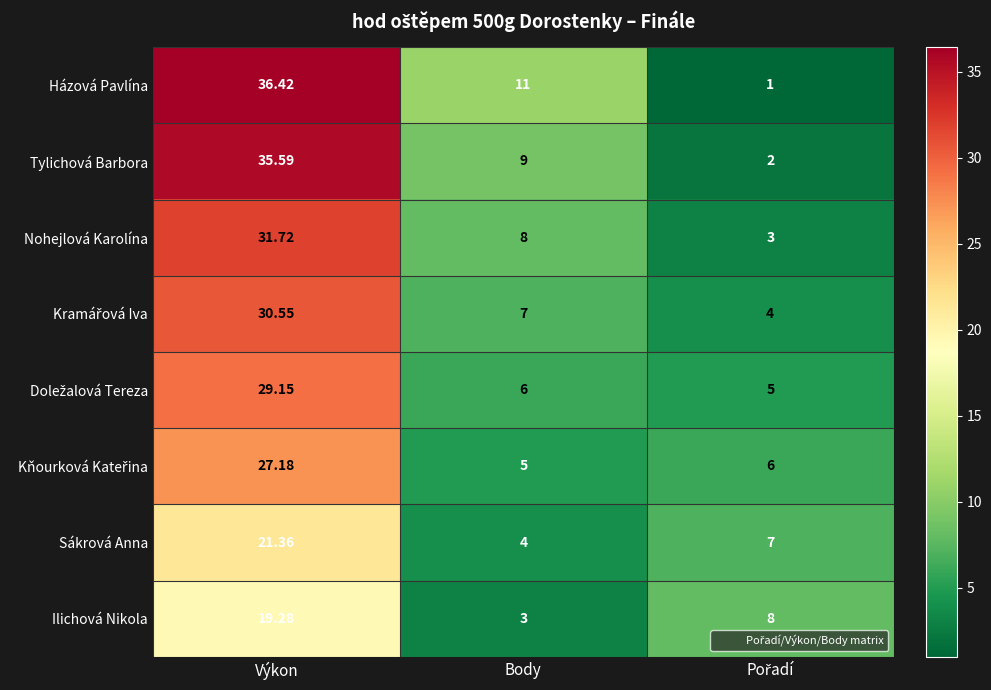

Where does the Tylichová Barbora series first go above 9?

Výkon